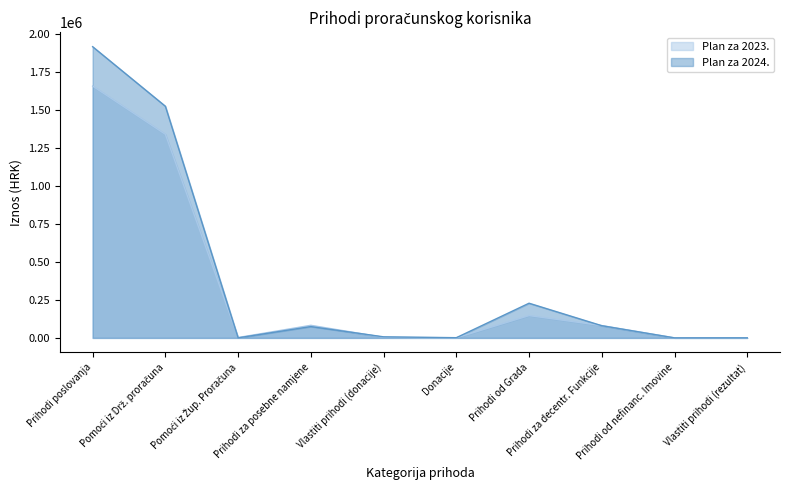

What is the label of the 7th point from the left?

Prihodi od Grada